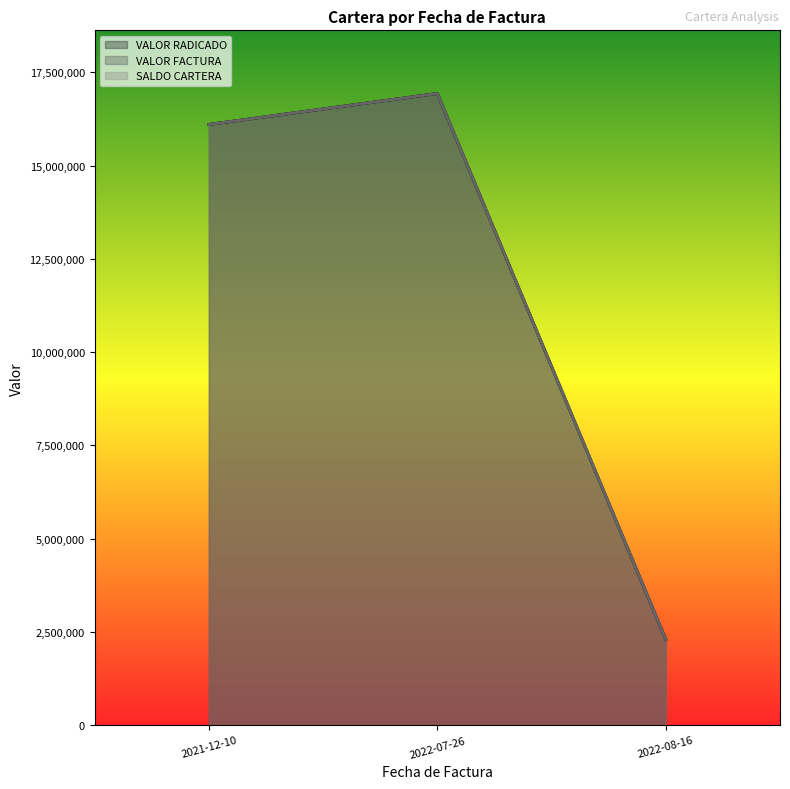

At which label is VALOR RADICADO closest to 9616606?

2021-12-10